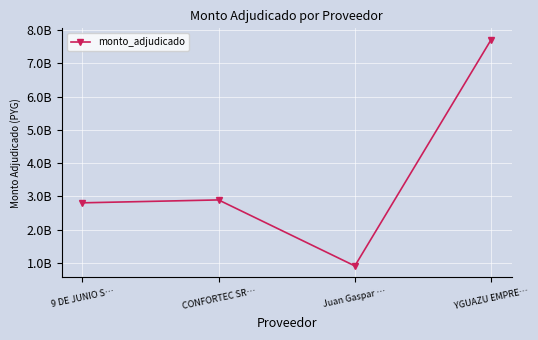

Reading left to right, extract all data points from this chart.

2804547000	2891612950	907798182	7708969440